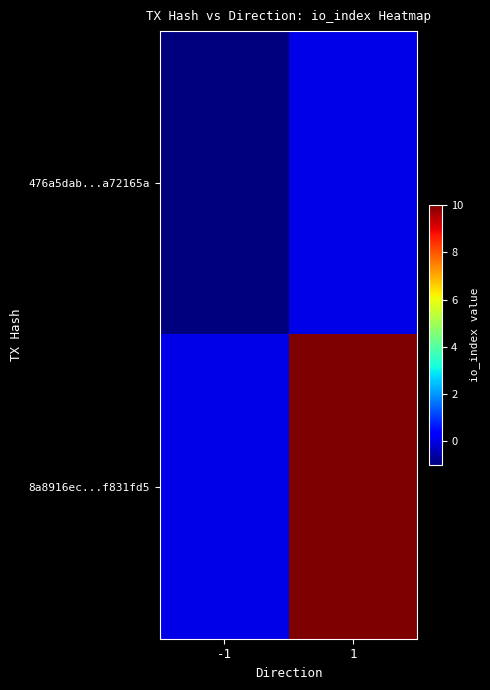

Between -1 and 1, which series saw the biggest shift?

8a8916ec...f831fd5